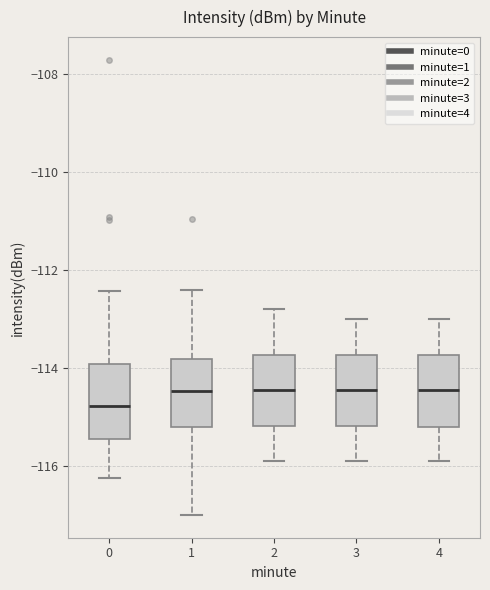

Reading left to right, transcribe this box plot: for each box, give where its median line is, the range the box spans, and where its two whiskers end, as read against the y-axis. The values are not printed on the chart, so give them approximately, as read against the axis.

0: median -114.8, box -115.4 to -114.0, whiskers -116.2 to -112.4
1: median -114.4, box -115.2 to -113.8, whiskers -117.0 to -112.4
2: median -114.4, box -115.2 to -113.8, whiskers -115.8 to -112.8
3: median -114.4, box -115.2 to -113.8, whiskers -115.8 to -113.0
4: median -114.4, box -115.2 to -113.8, whiskers -115.8 to -113.0